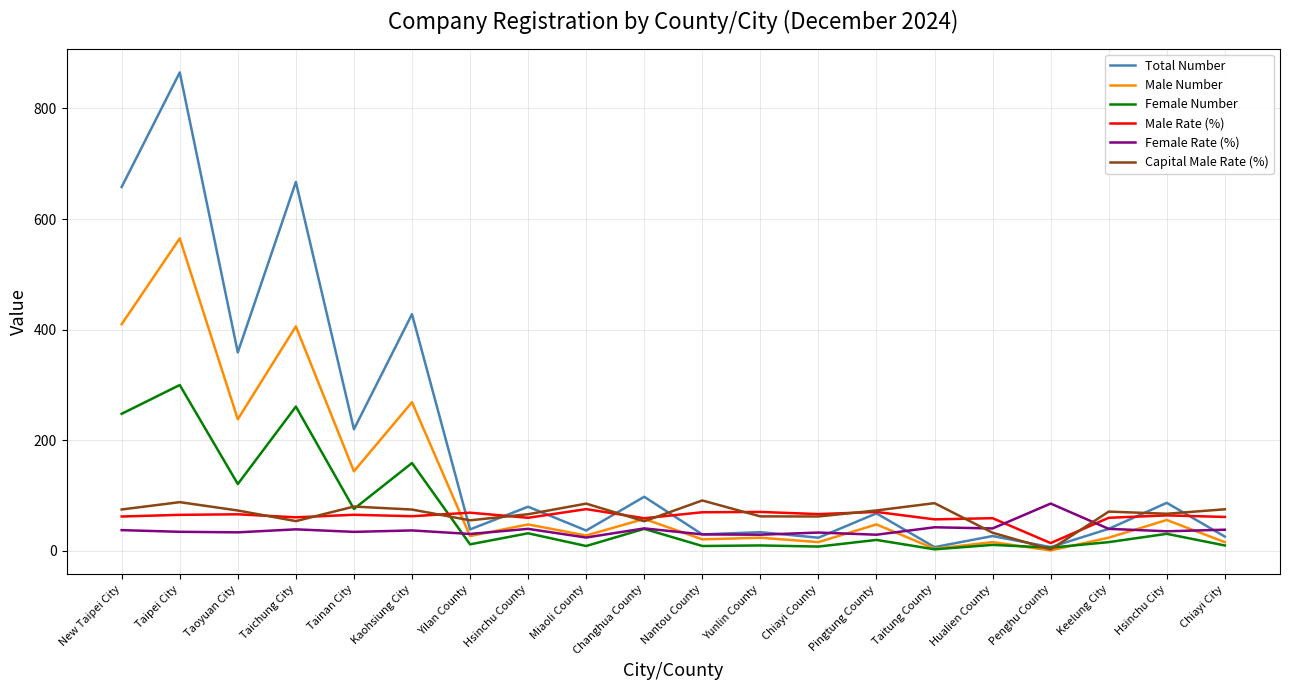

True or false: Male Rate (%) has more than 1 interior local peaks.

True